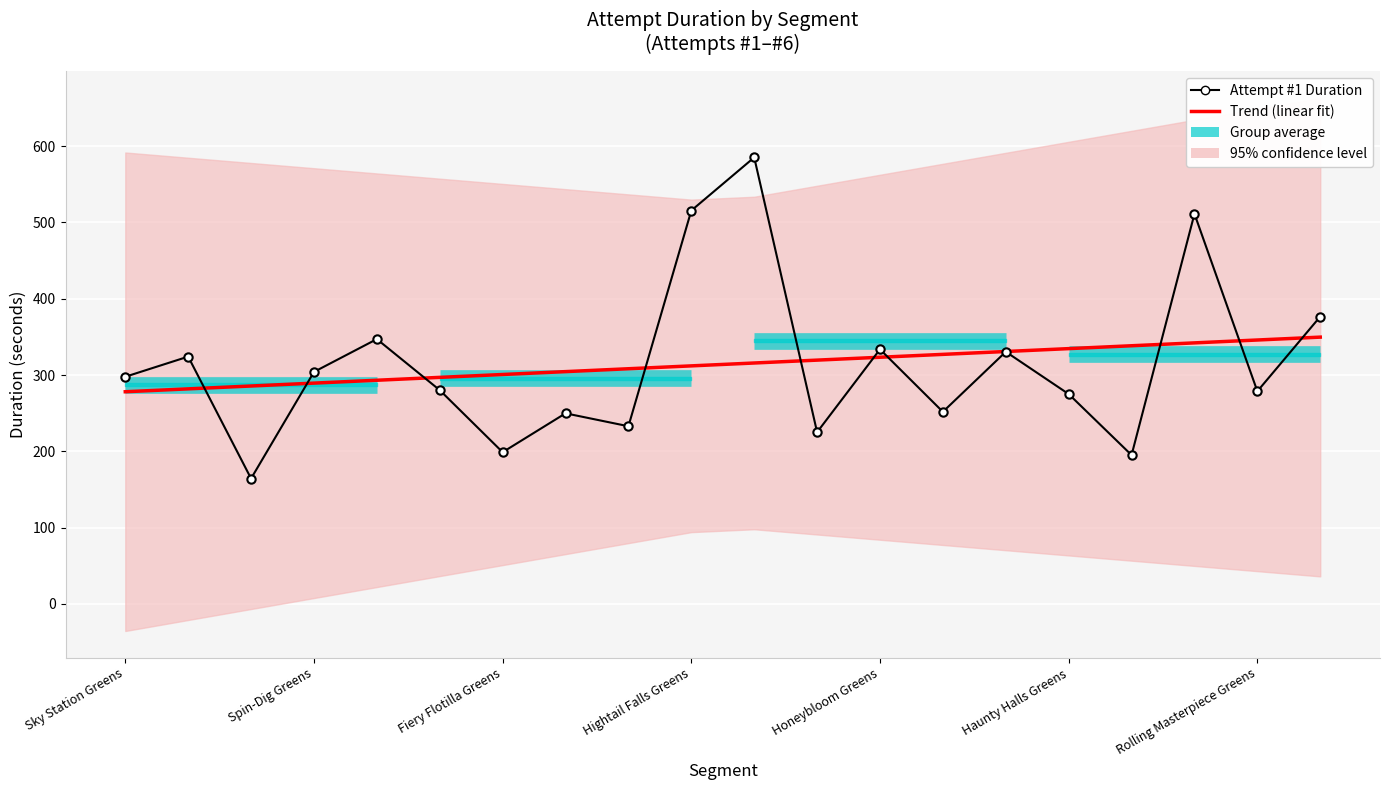

At Hightail Falls Greens, list the series in order from smallest to largest.

Trend (linear fit), Attempt #1 Duration